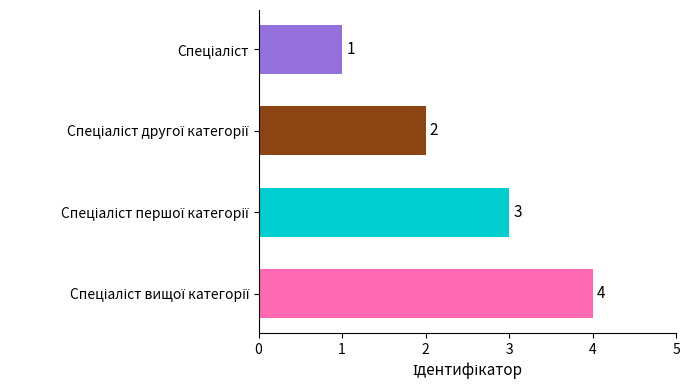

How many values are between 2 and 4?

3